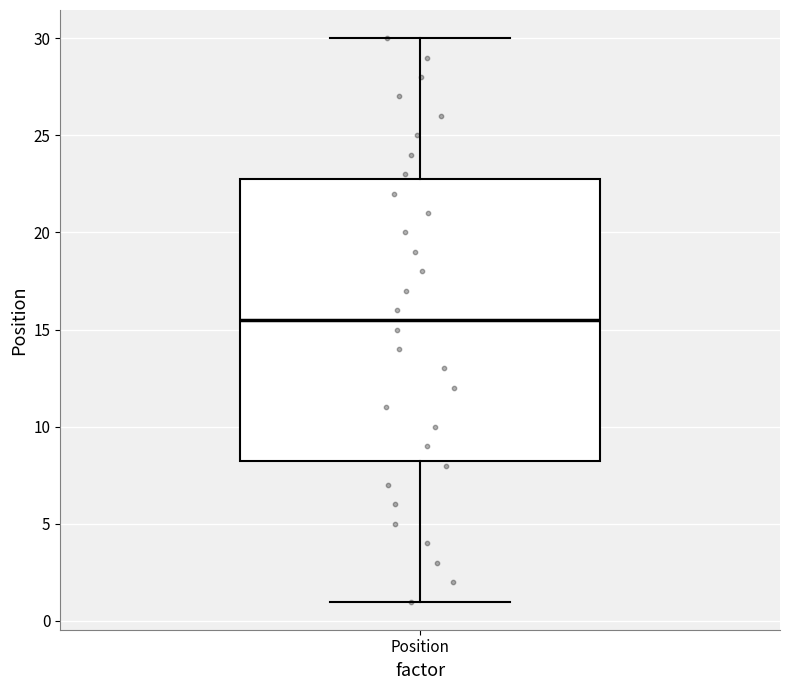

Read this box plot against the y-axis: the position of the median line, the range covered by the box, and the ends of both whiskers. The values are not printed on the chart, so give them approximately, as read against the axis.

median 15.5, box 8.5 to 23.0, whiskers 1.0 to 30.0